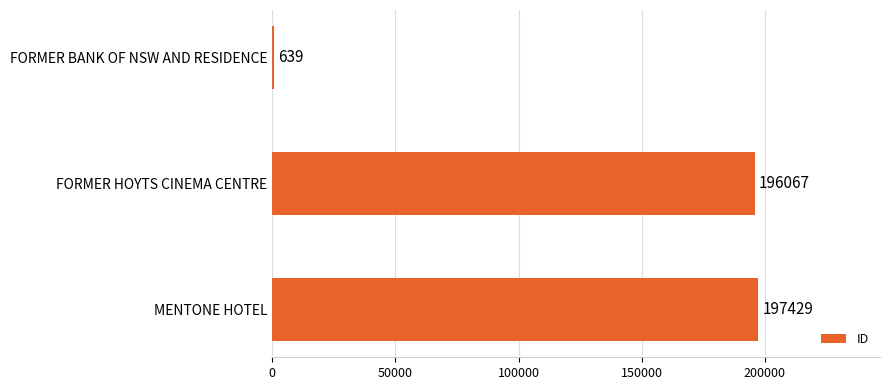

Between FORMER HOYTS CINEMA CENTRE and FORMER BANK OF NSW AND RESIDENCE, which is larger?

FORMER HOYTS CINEMA CENTRE